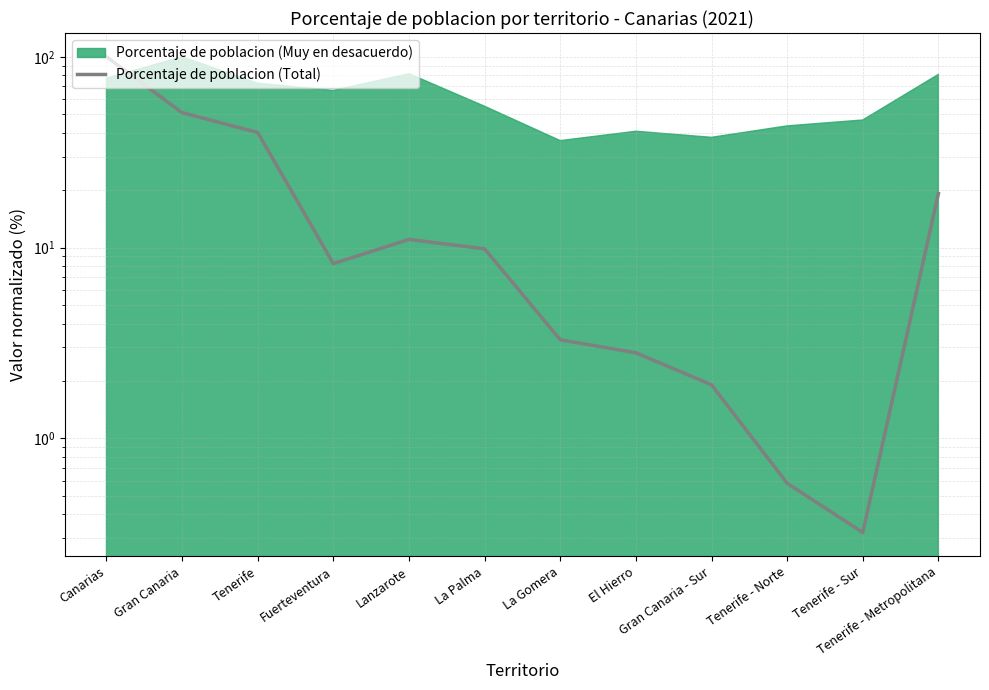

True or false: the data shows 0.2 at Tenerife - Norte.

False